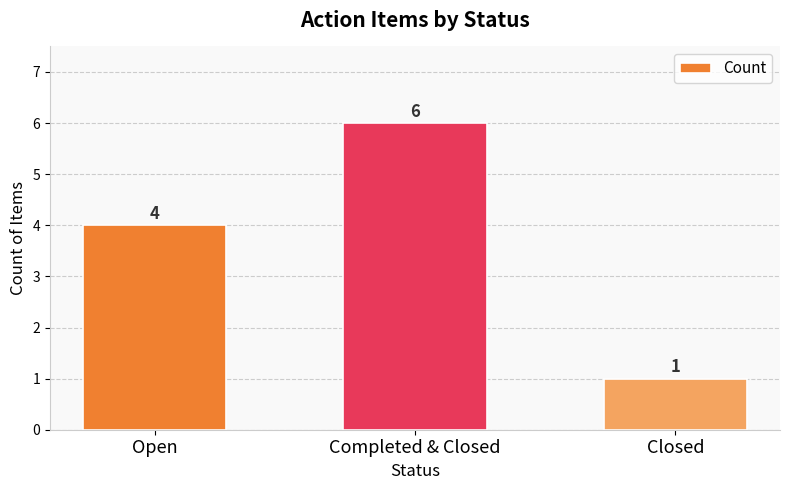

What is the change in value from Open to Completed & Closed?

+2